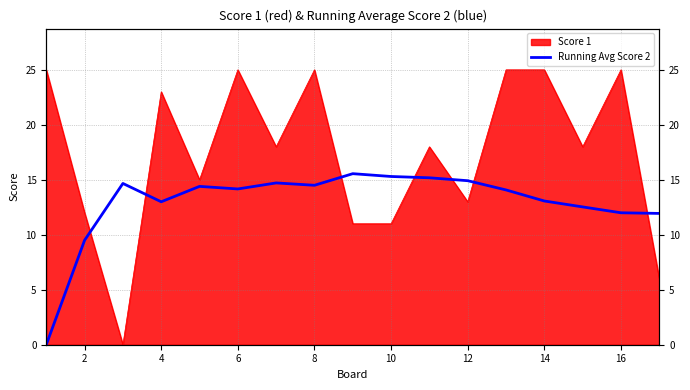

Does the chart display data point markers on the line(s)?

No